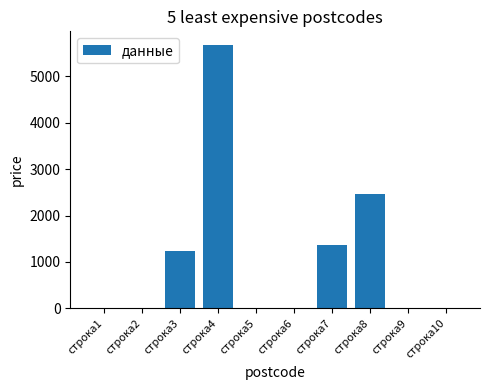

What is the maximum value shown in the chart?

5678